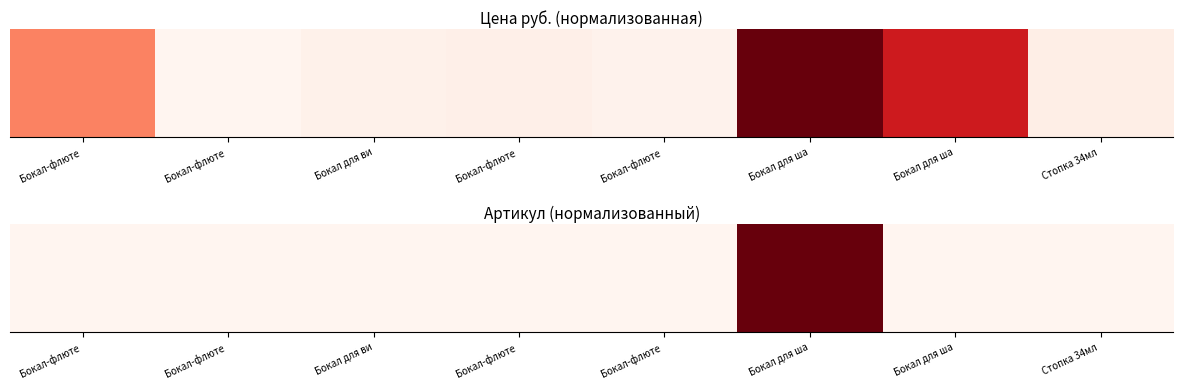

Rank the categories by value from highest to lowest.

Бокал для ша, Бокал для ша, Бокал-флюте , Бокал-флюте , Бокал-флюте , Бокал для ви, Бокал-флюте , Стопка 34мл 